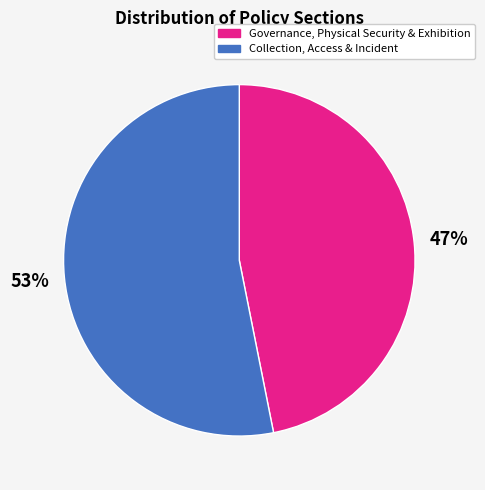

Count the number of slices in the pie.

2